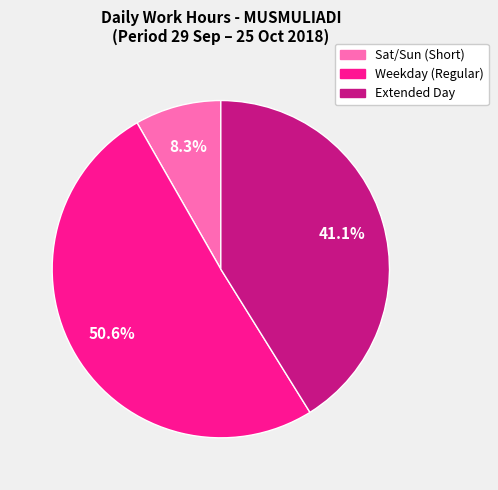

What portion of the pie excludes Extended Day?

58.9%